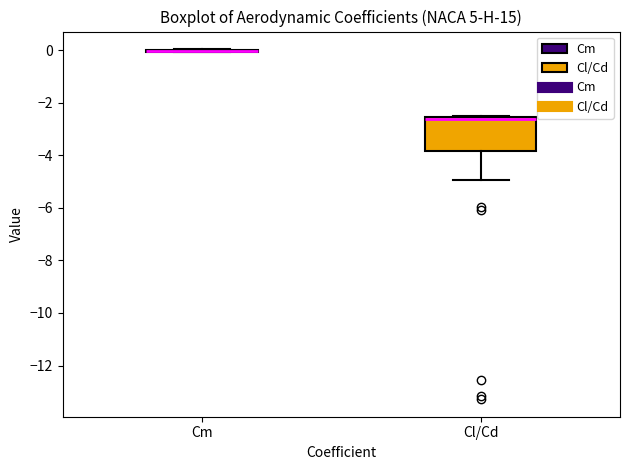

Reading left to right, transcribe this box plot: for each box, give where its median line is, the range the box spans, and where its two whiskers end, as read against the y-axis. The values are not printed on the chart, so give them approximately, as read against the axis.

Cm: box collapsed to a line at 0.0, whiskers 0.0 to 0.0
Cl/Cd: median -2.6 (just below the box's upper edge), box -3.8 to -2.6, whiskers -5.0 to -2.4